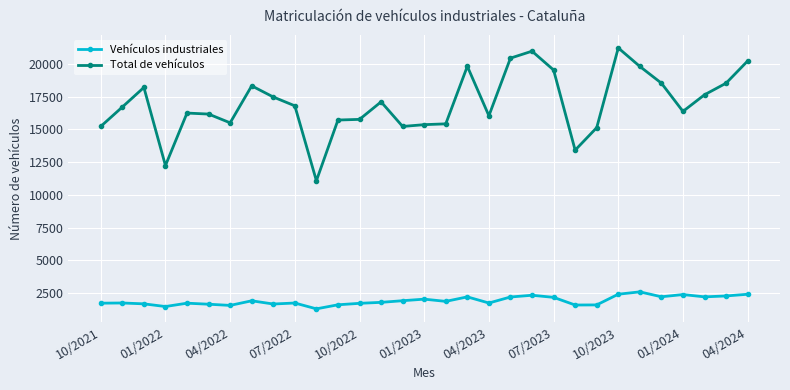

True or false: Vehículos industriales and Total de vehículos cross at least once.

False